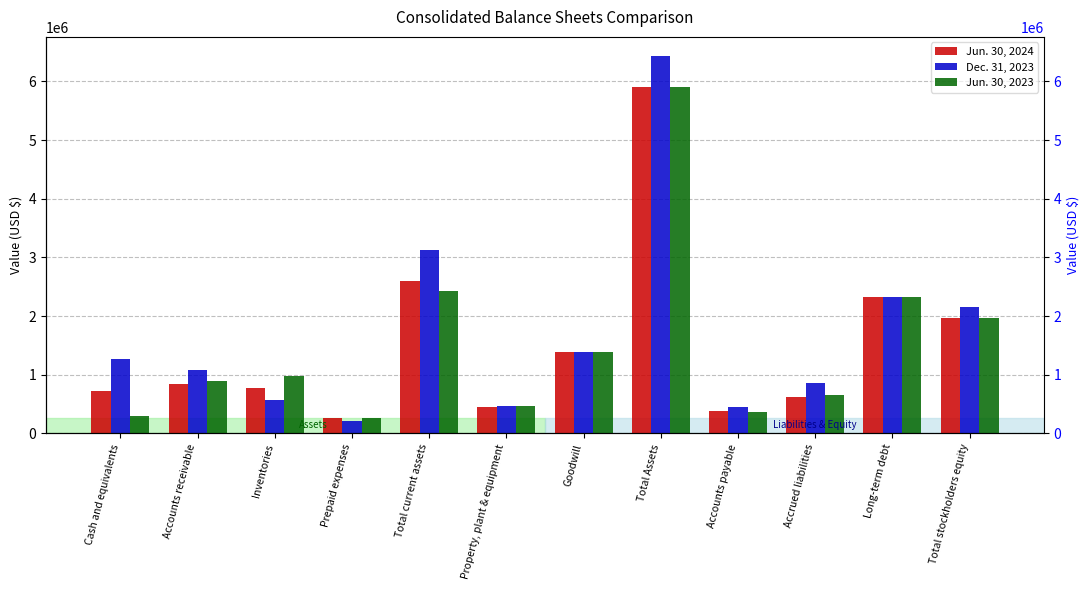

What is the difference between the maximum and second lowest values in the Dec. 31, 2023 series?

5993536